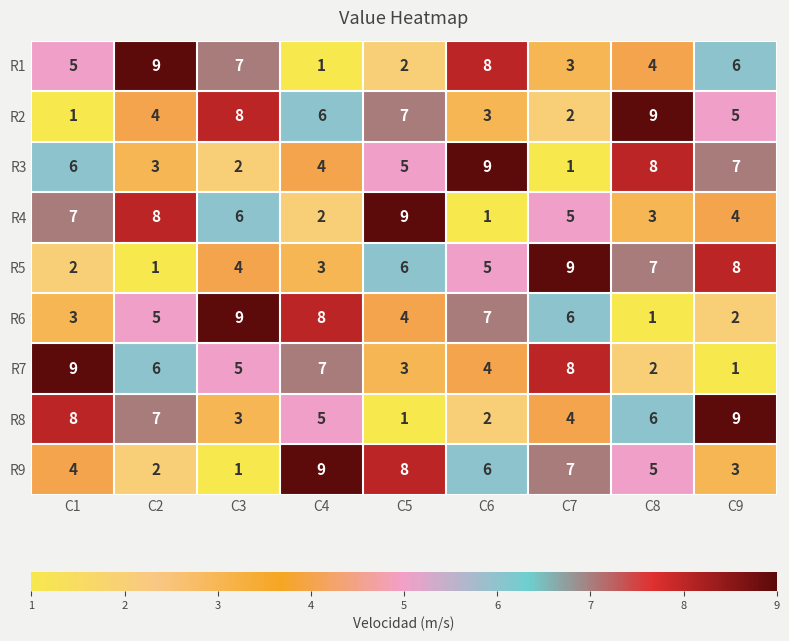

Where is R7 nearest to the value 5?

C3